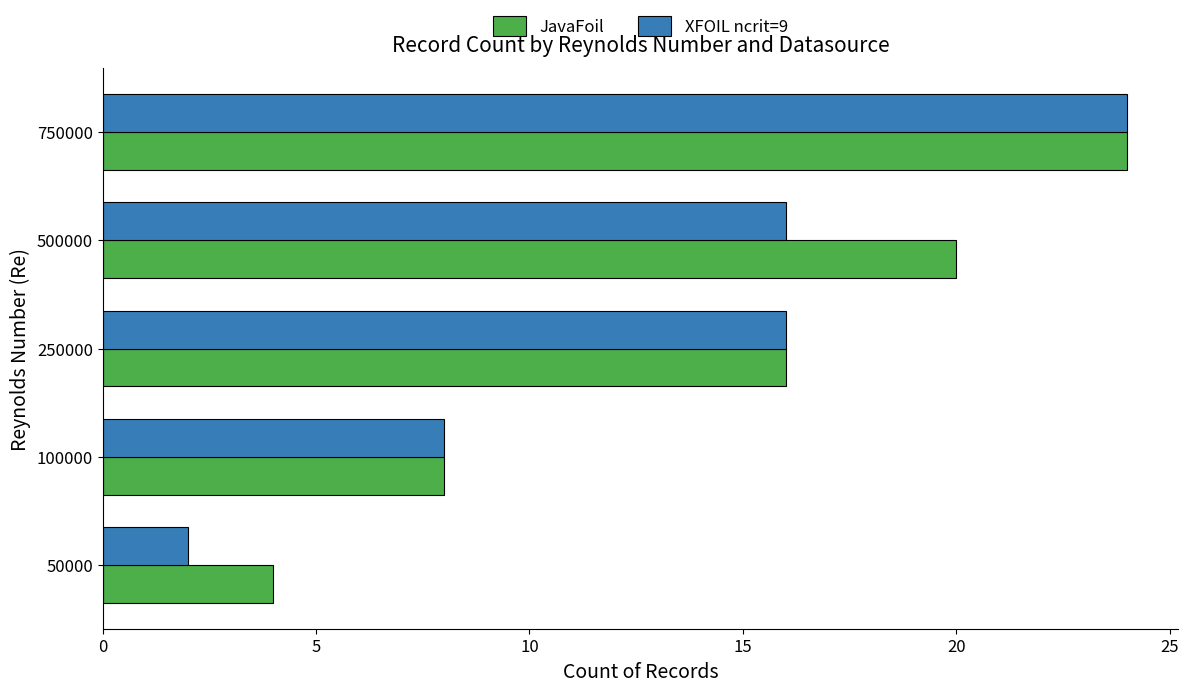

What is the average value of the XFOIL ncrit=9 series?

13